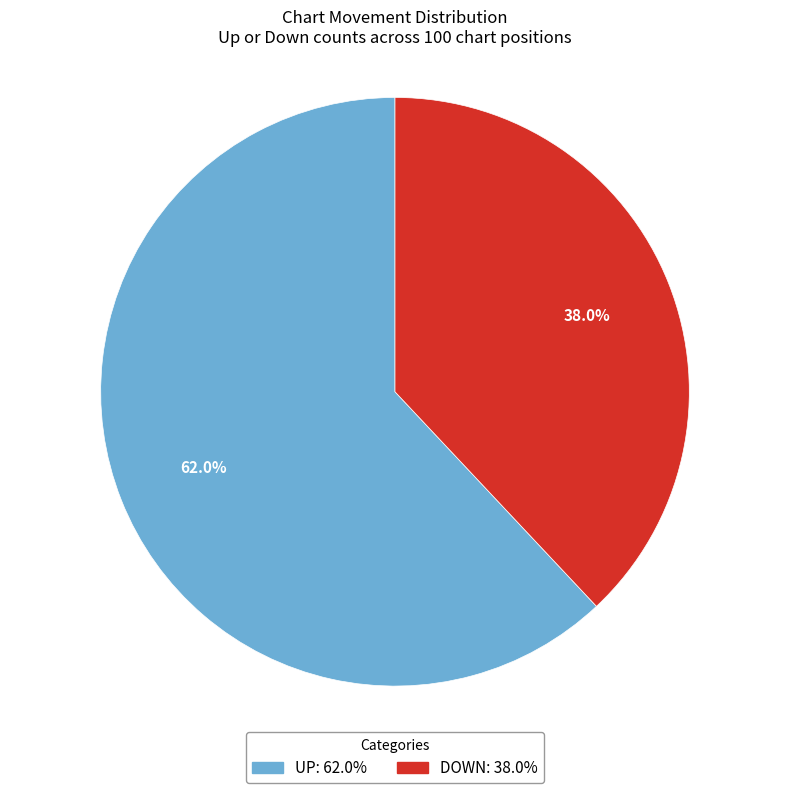

Is there any slice that represents more than half of the pie?

Yes